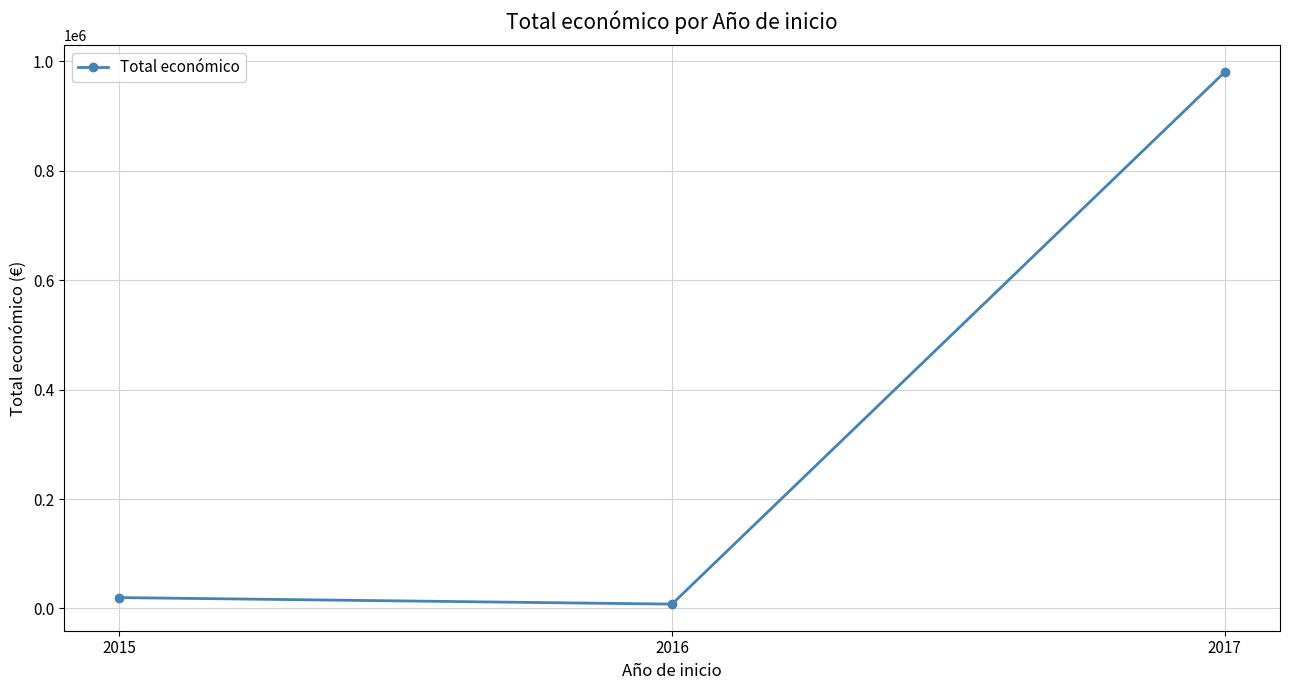

Does the chart display data point markers on the line(s)?

Yes